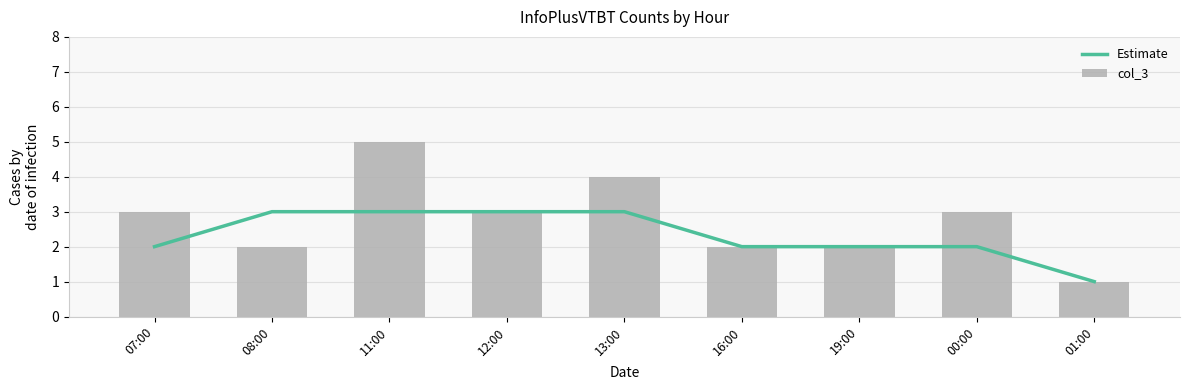

What is the difference between the maximum and second lowest values in the col_3 series?

3